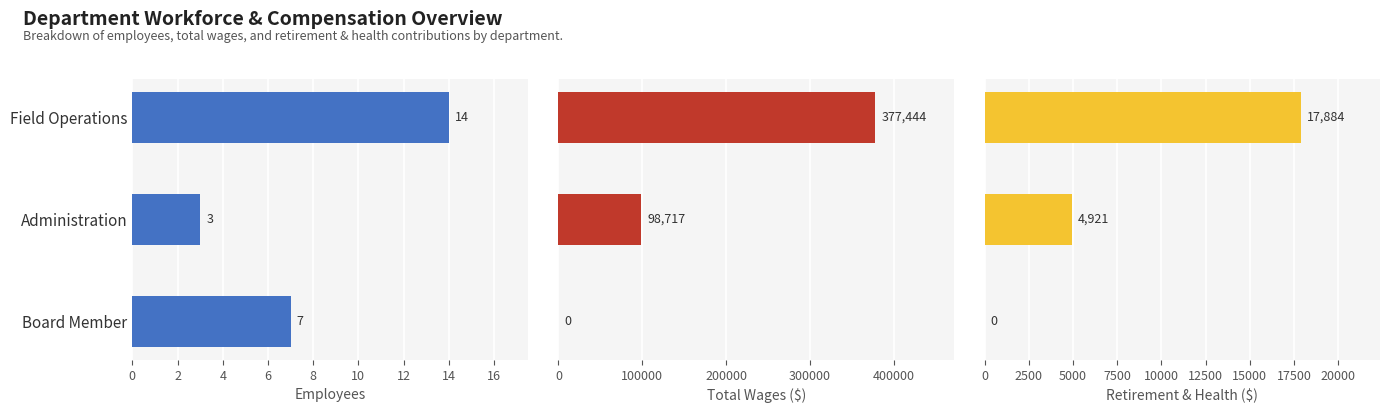

The Employees series shows 3 at Administration. True or false?

True